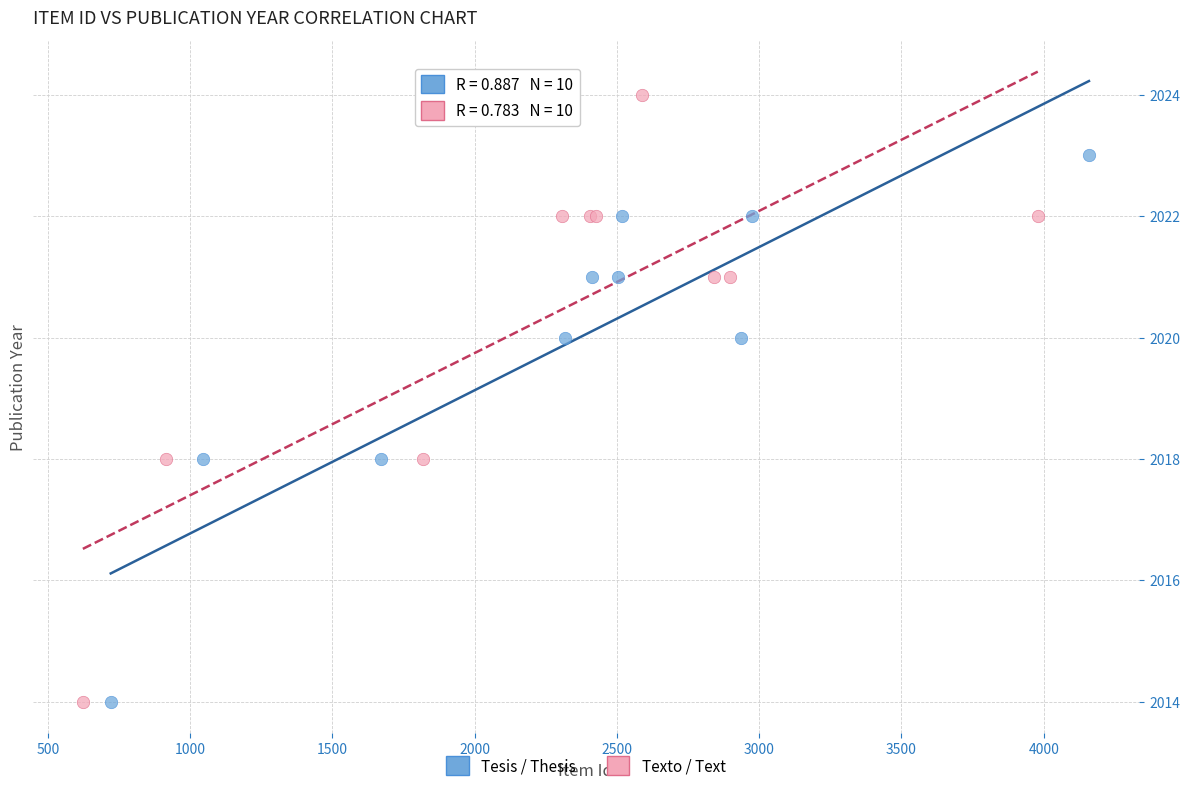

Which series has the widest spread of Y values?

Texto / Text